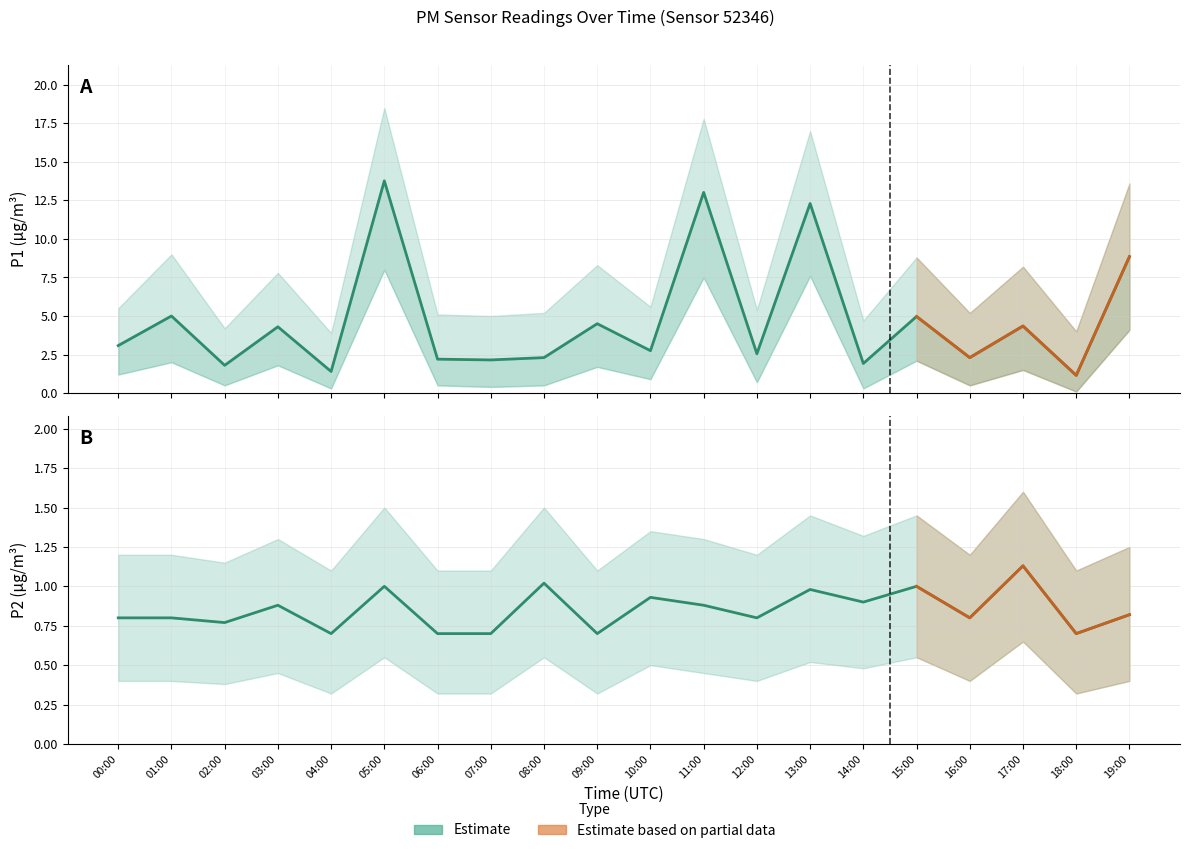

The P1 series shows 13.3 at 19:00. True or false?

False